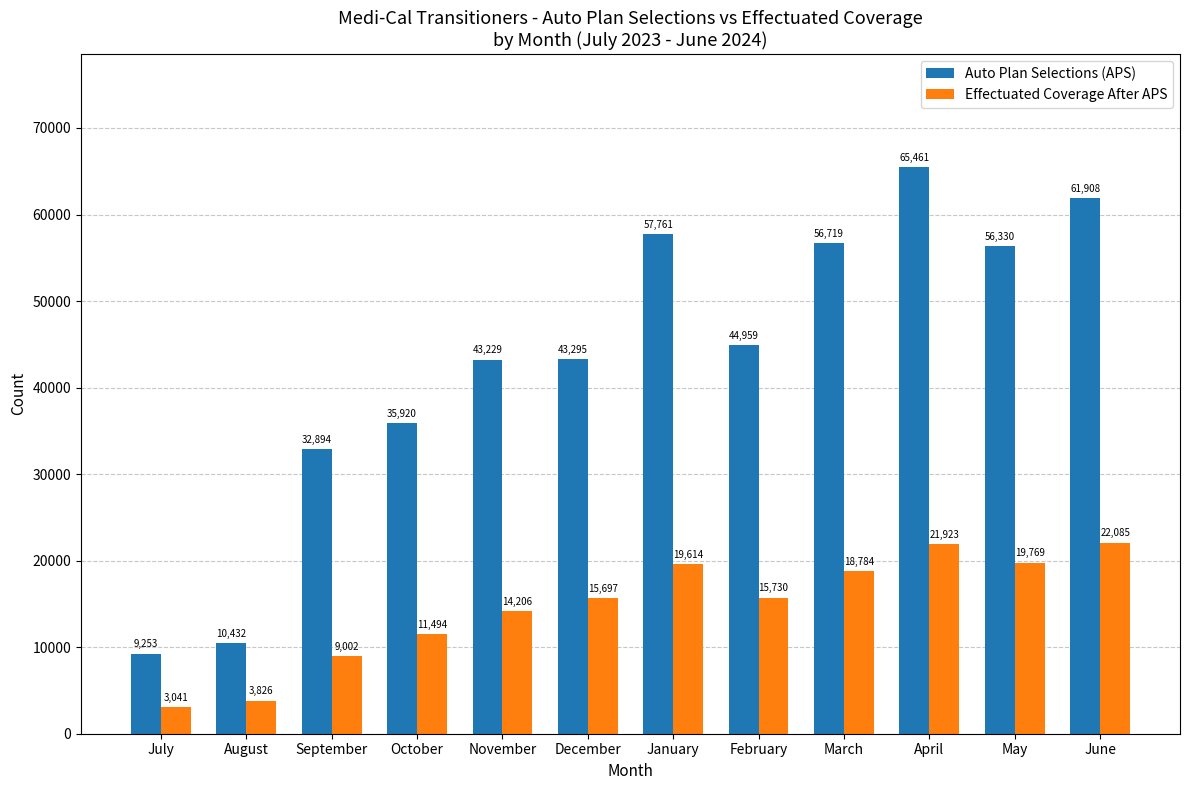

Reading left to right, extract all data points from this chart.

Auto Plan Selections (APS): 9253	10432	32894	35920	43229	43295	57761	44959	56719	65461	56330	61908
Effectuated Coverage After APS: 3041	3826	9002	11494	14206	15697	19614	15730	18784	21923	19769	22085